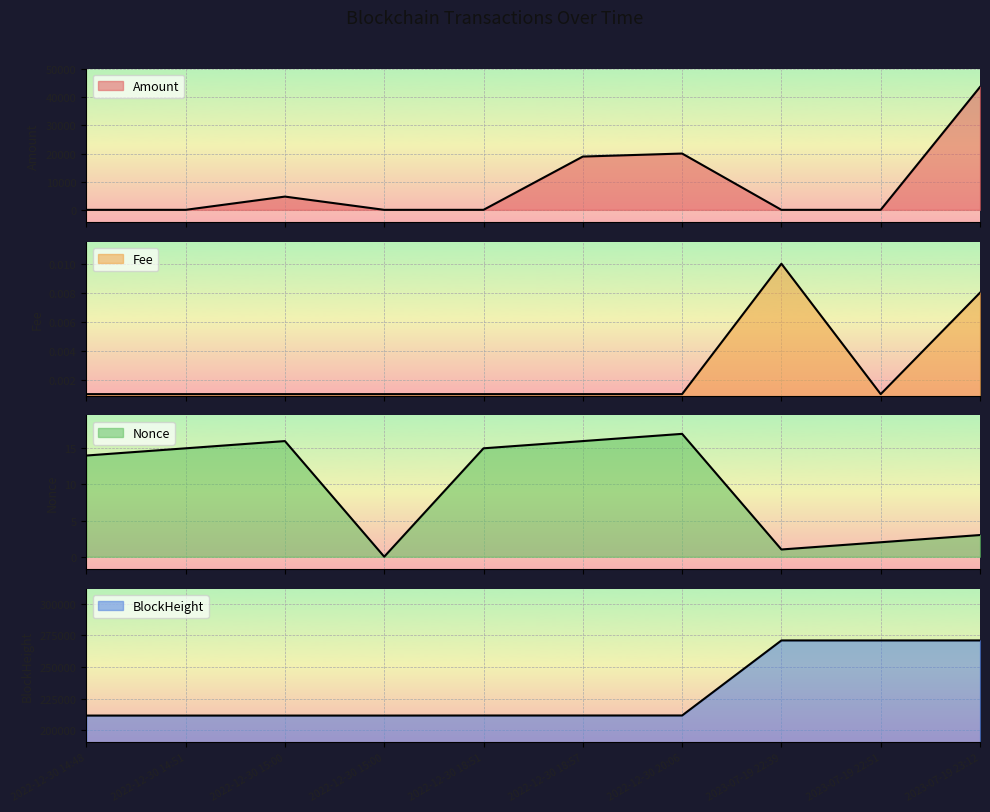

What are all the series names shown in the legend?

Amount, Fee, Nonce, BlockHeight